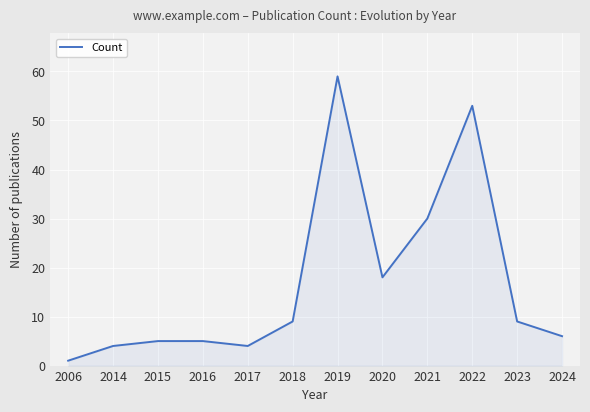

Between 2023 and 2022, which is larger?

2022